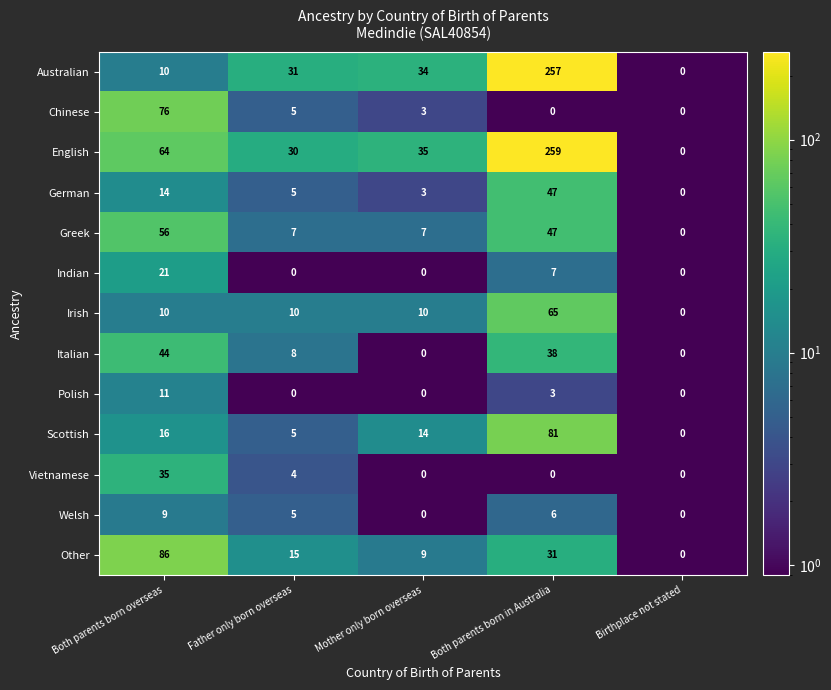

Count the number of categories in the chart.

5